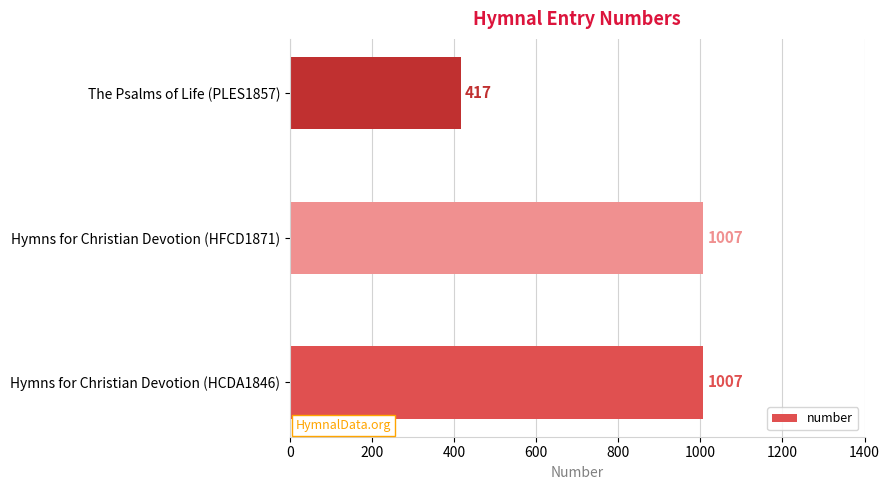

Reading bottom to top, extract all data points from this chart.

Hymns for Christian Devotion (HCDA1846)=1007	Hymns for Christian Devotion (HFCD1871)=1007	The Psalms of Life (PLES1857)=417